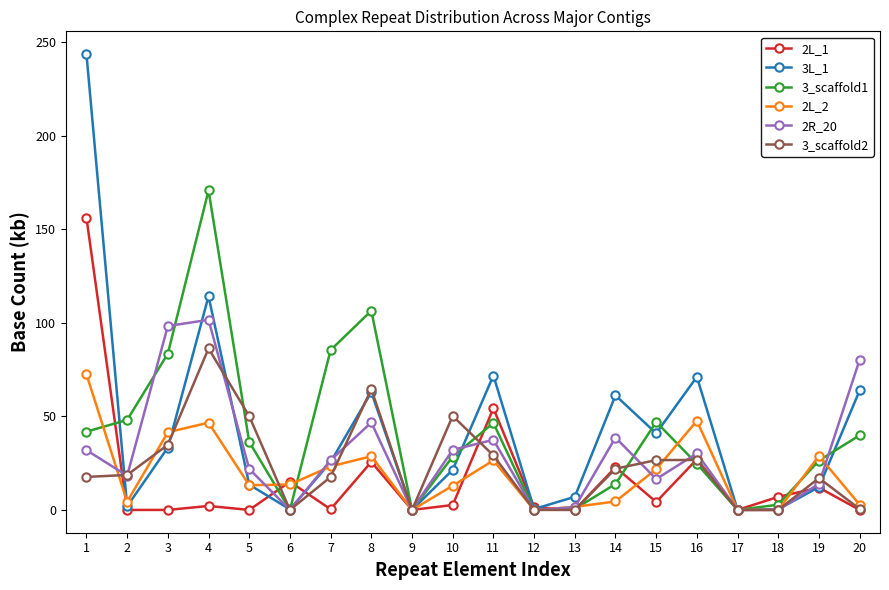

Is the value of 2R_20 at 16 greater than the value of 2L_2 at 12?

Yes